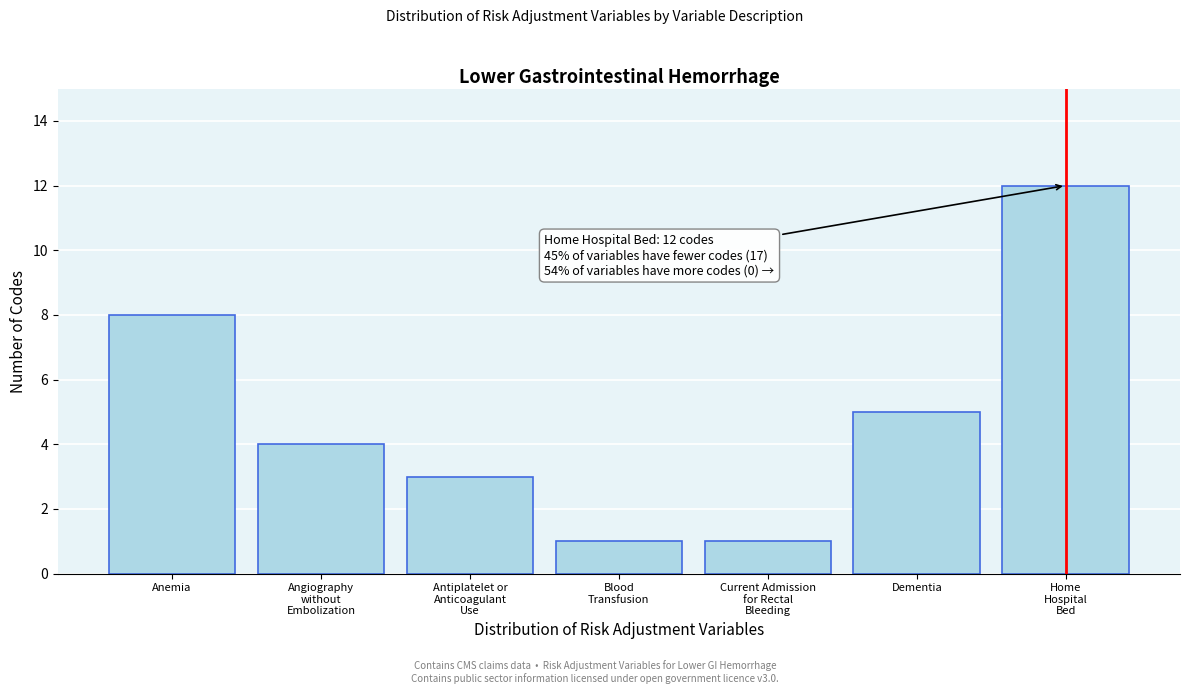

Reading left to right, transcribe all the data shown in this chart.

8	4	3	1	1	5	12